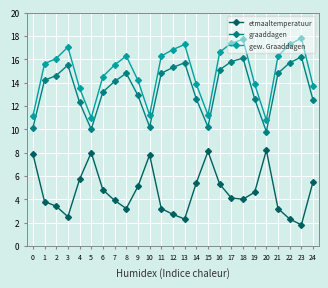

What is the difference between the highest and lowest values at 2?

12.7